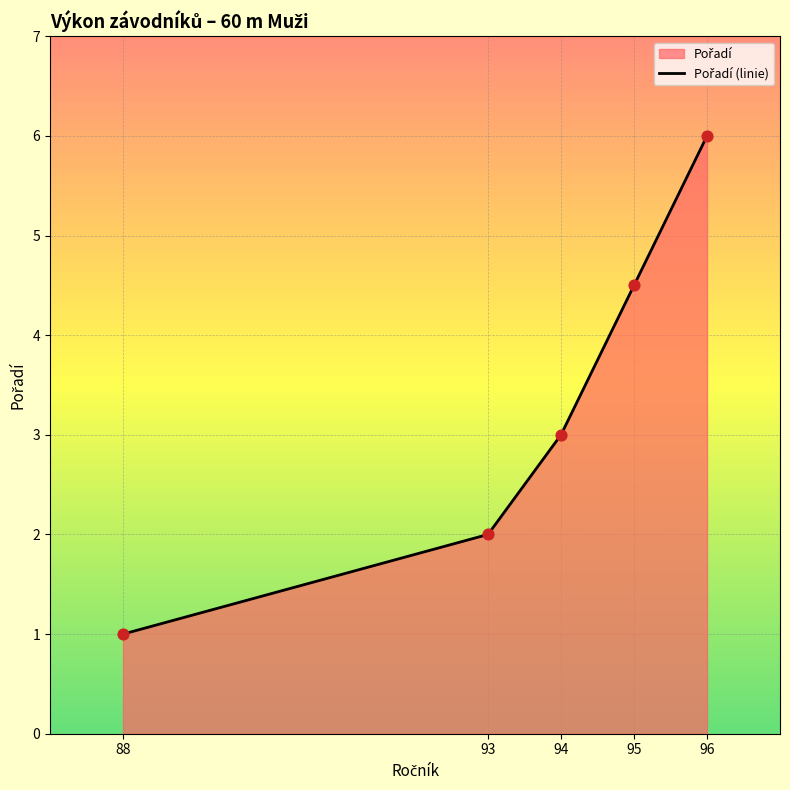

Approximately how many times larger is the value at 94 compared to 96?

0.5